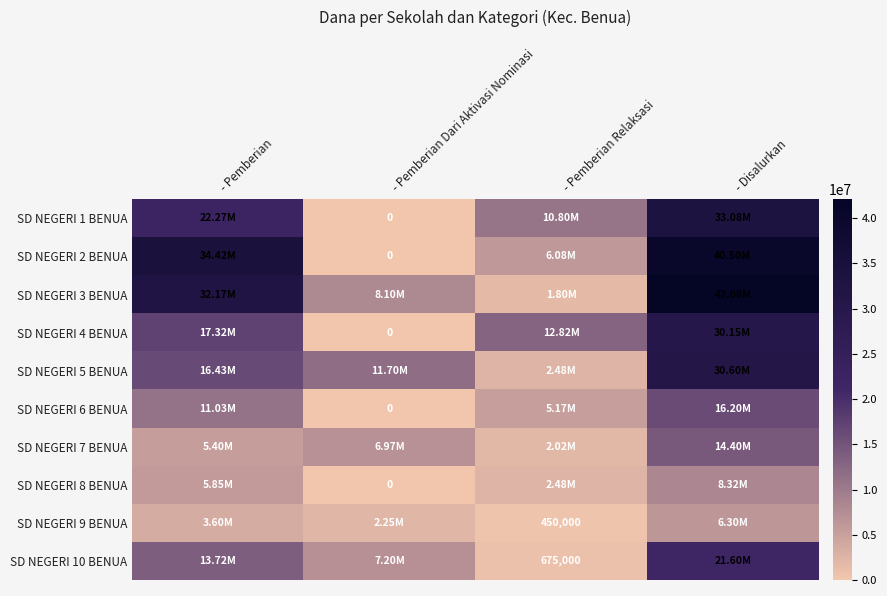

At how many categories does at least one series exceed 40213245?

1